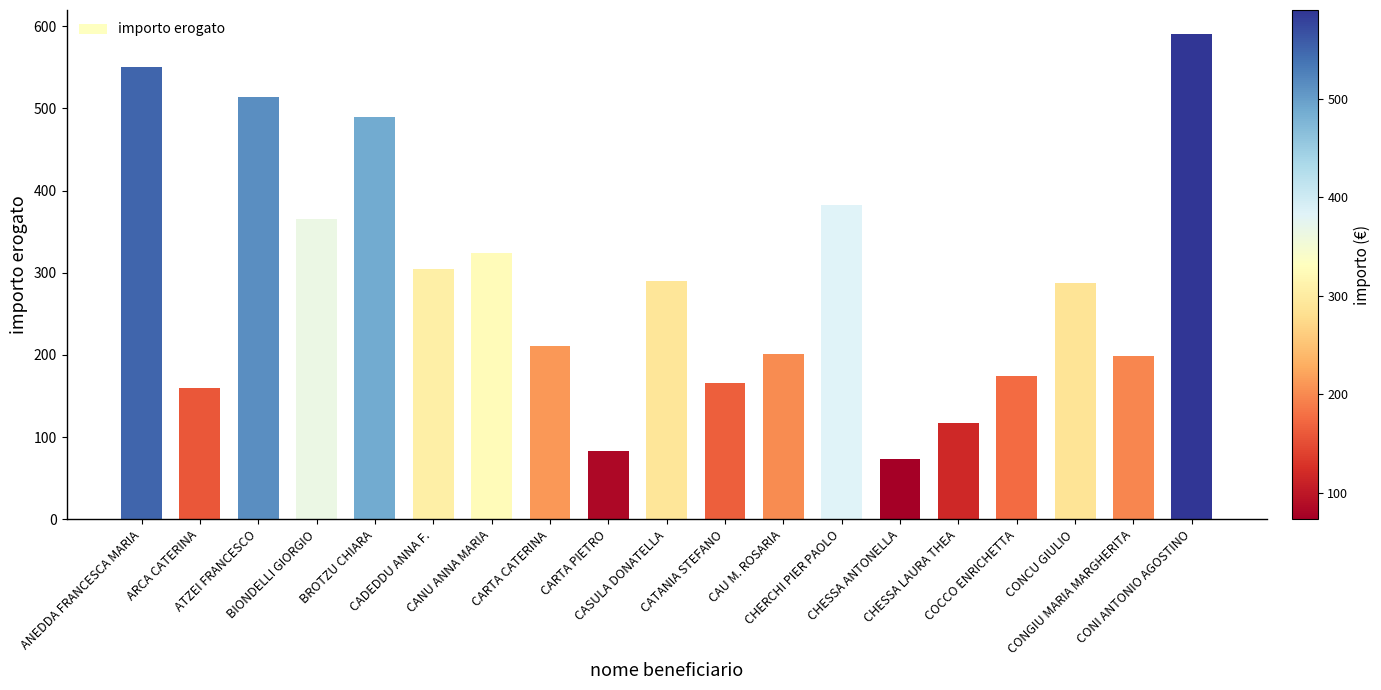

How many bars are there in total?

19